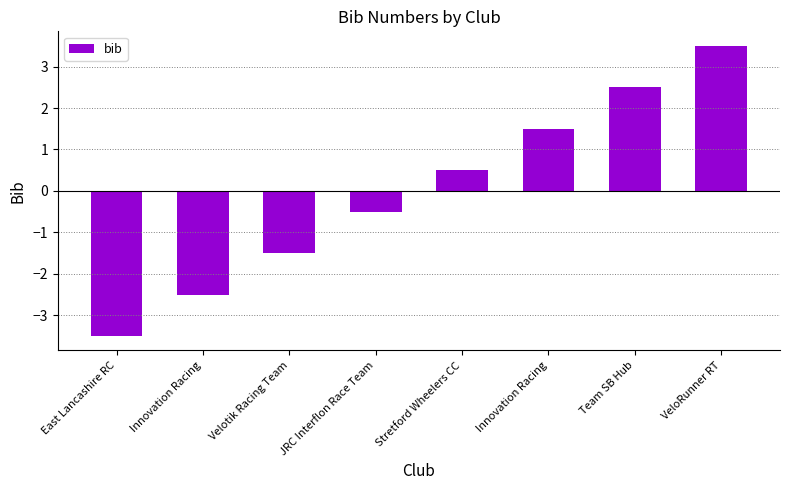

Rank the categories by value from lowest to highest.

East Lancashire RC, Innovation Racing, Velotik Racing Team, JRC Interflon Race Team, Stretford Wheelers CC, Innovation Racing, Team SB Hub, VeloRunner RT